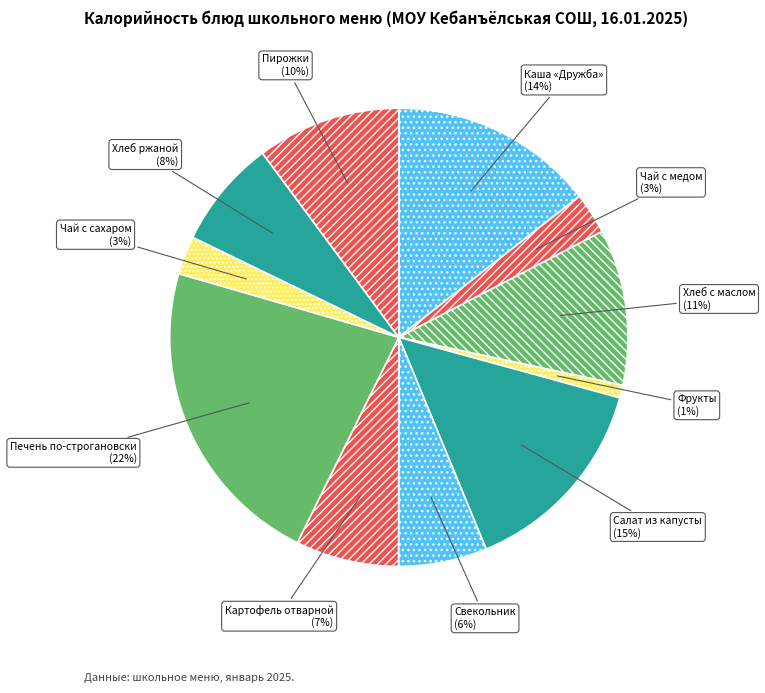

What percentage is the Хлеб с маслом slice, to the nearest percent?

11%